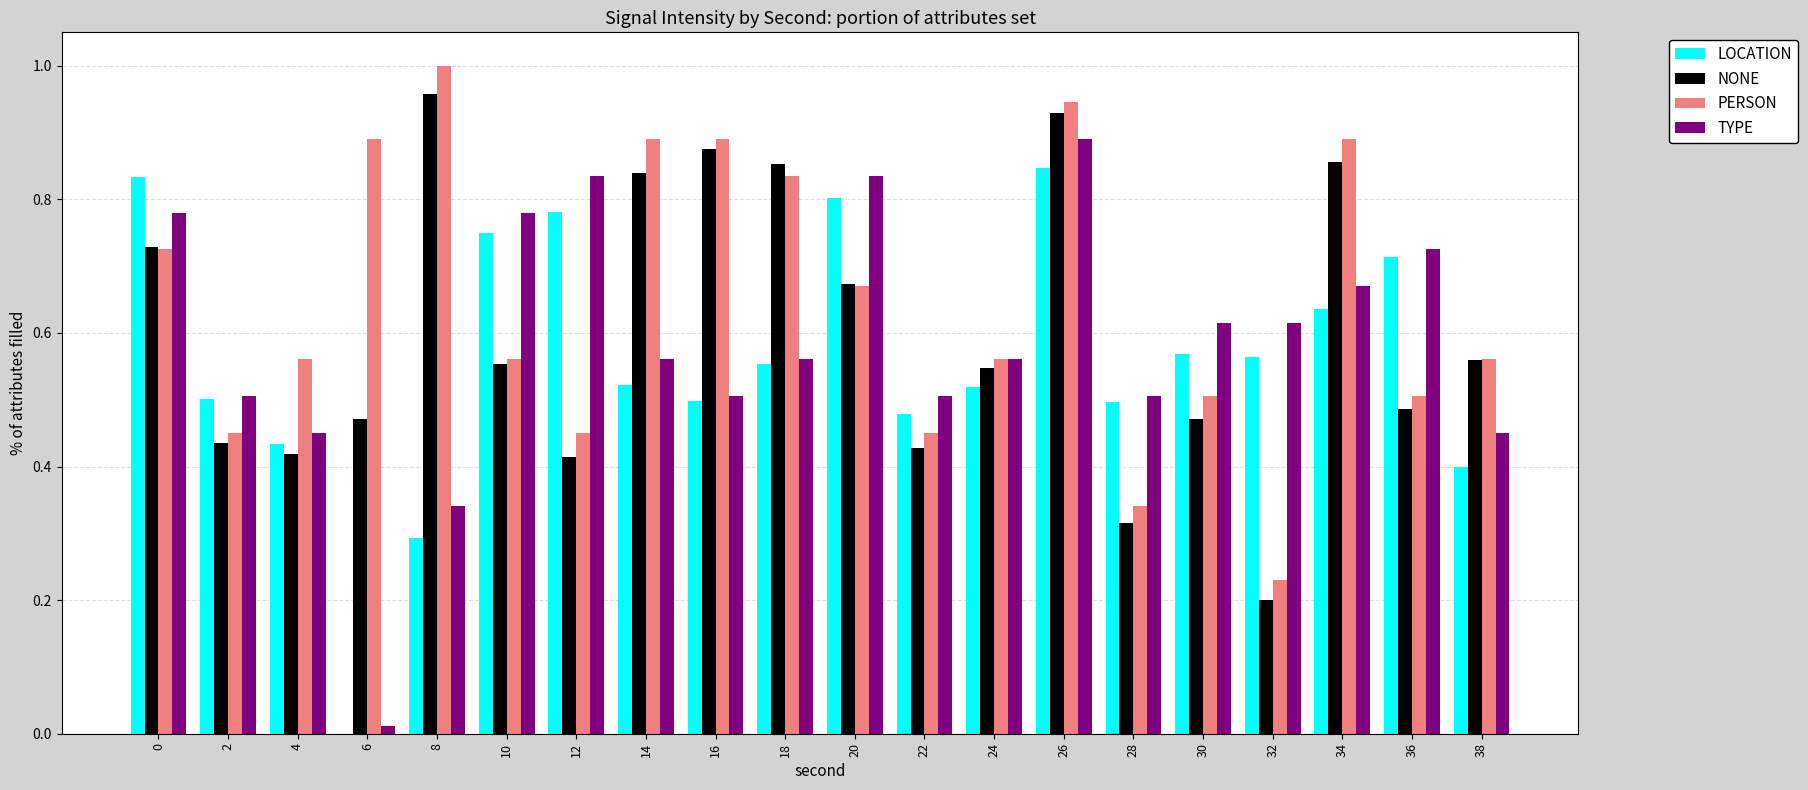

At which category is the sum across all series the highest?

26